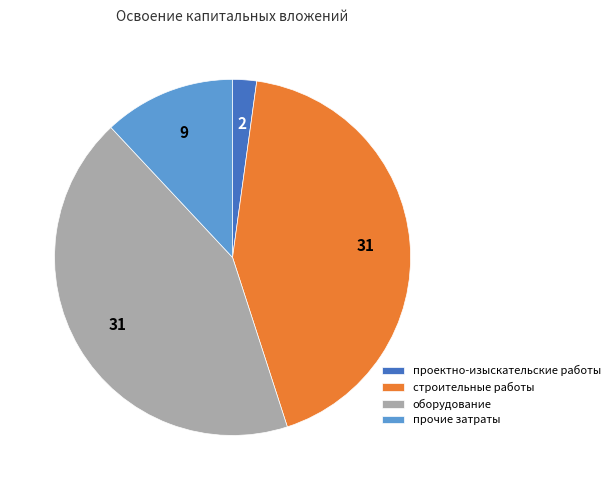

Which slice is the smallest?

проектно-изыскательские работы